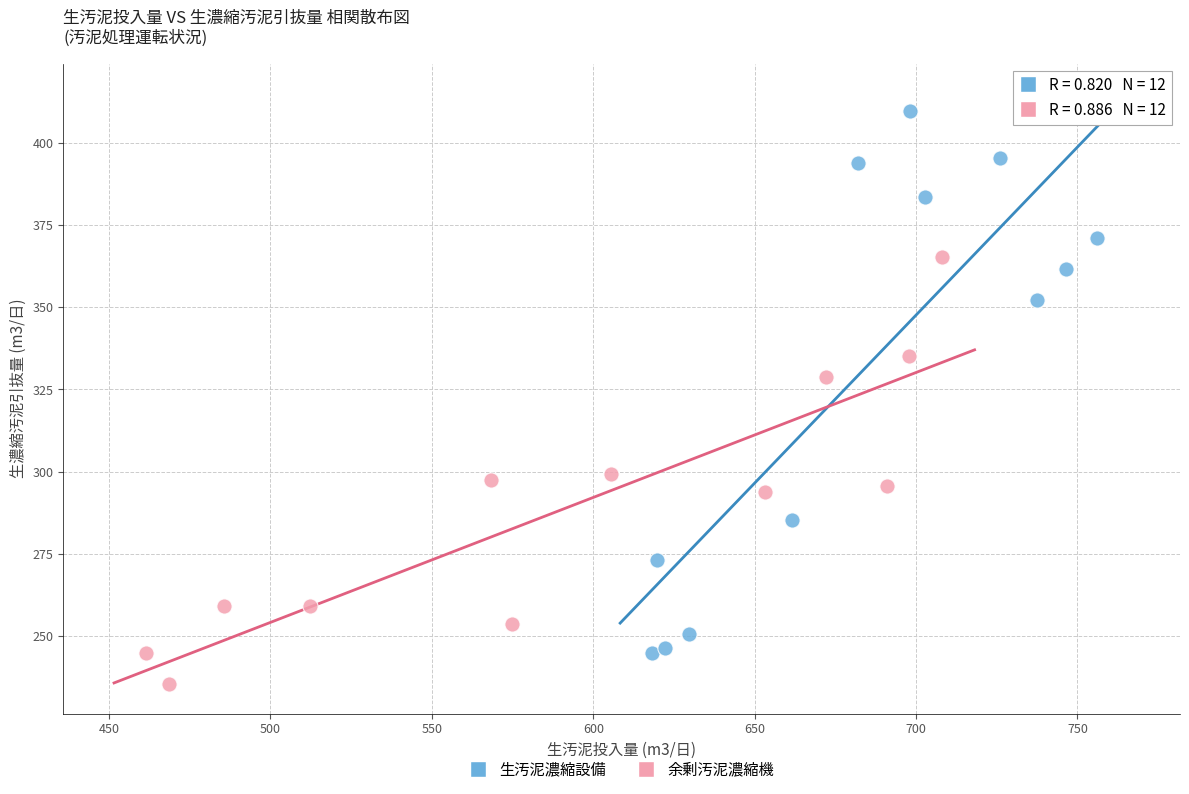

Which series has the widest spread of Y values?

生汚泥濃縮設備